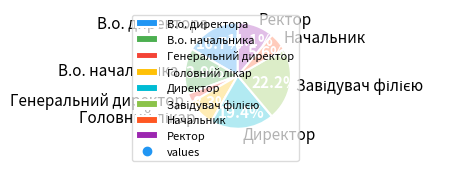

To the nearest percent, what is the difference between the largest and smallest slice percentages?

19%